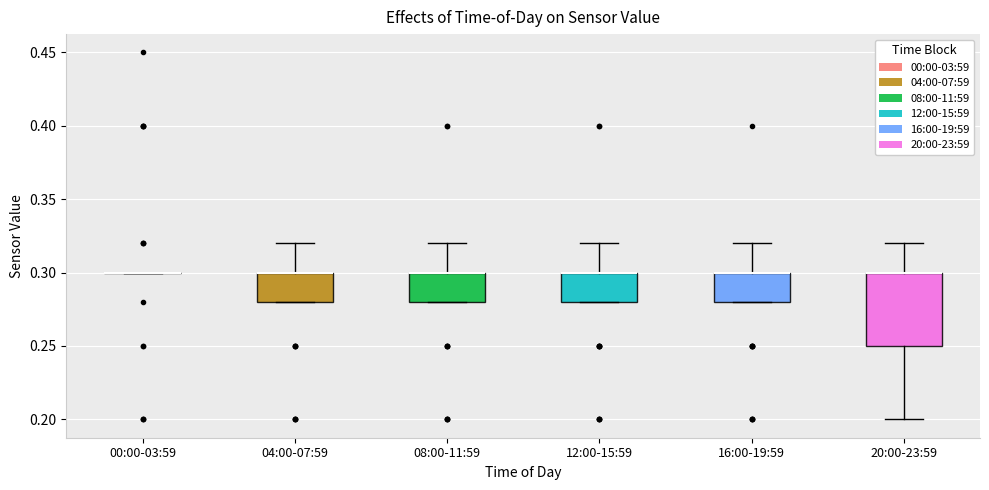

Which box is the tallest, from its lower edge to its upper edge?

20:00-23:59